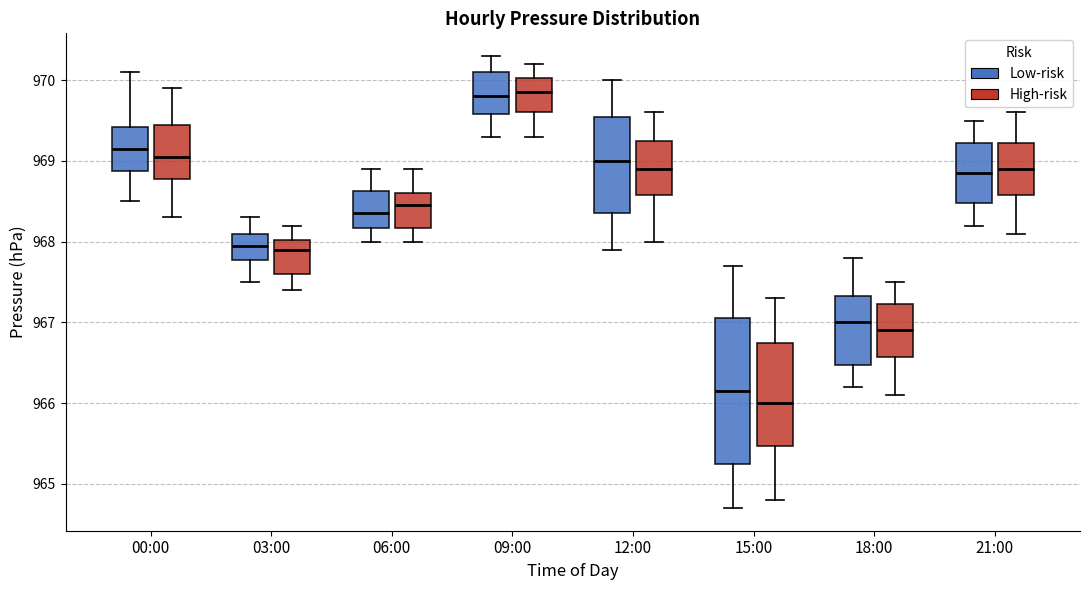

Reading left to right, read every box against the y-axis: the position of its median line, the range the box covers, and the ends of its whiskers. The values are not printed on the chart, so give them approximately, as read against the axis.

00:00 (Low-risk): median 969.2, box 968.9 to 969.4, whiskers 968.5 to 970.1
00:00 (High-risk): median 969.1, box 968.8 to 969.5, whiskers 968.3 to 969.9
03:00 (Low-risk): median 968.0, box 967.8 to 968.1, whiskers 967.5 to 968.3
03:00 (High-risk): median 967.9, box 967.6 to 968.0, whiskers 967.4 to 968.2
06:00 (Low-risk): median 968.4, box 968.2 to 968.6, whiskers 968.0 to 968.9
06:00 (High-risk): median 968.5, box 968.2 to 968.6, whiskers 968.0 to 968.9
09:00 (Low-risk): median 969.8, box 969.6 to 970.1, whiskers 969.3 to 970.3
09:00 (High-risk): median 969.9, box 969.6 to 970.0, whiskers 969.3 to 970.2
12:00 (Low-risk): median 969.0, box 968.4 to 969.6, whiskers 967.9 to 970.0
12:00 (High-risk): median 968.9, box 968.6 to 969.3, whiskers 968.0 to 969.6
15:00 (Low-risk): median 966.2, box 965.3 to 967.1, whiskers 964.7 to 967.7
15:00 (High-risk): median 966.0, box 965.5 to 966.8, whiskers 964.8 to 967.3
18:00 (Low-risk): median 967.0, box 966.5 to 967.3, whiskers 966.2 to 967.8
18:00 (High-risk): median 966.9, box 966.6 to 967.2, whiskers 966.1 to 967.5
21:00 (Low-risk): median 968.9, box 968.5 to 969.2, whiskers 968.2 to 969.5
21:00 (High-risk): median 968.9, box 968.6 to 969.2, whiskers 968.1 to 969.6